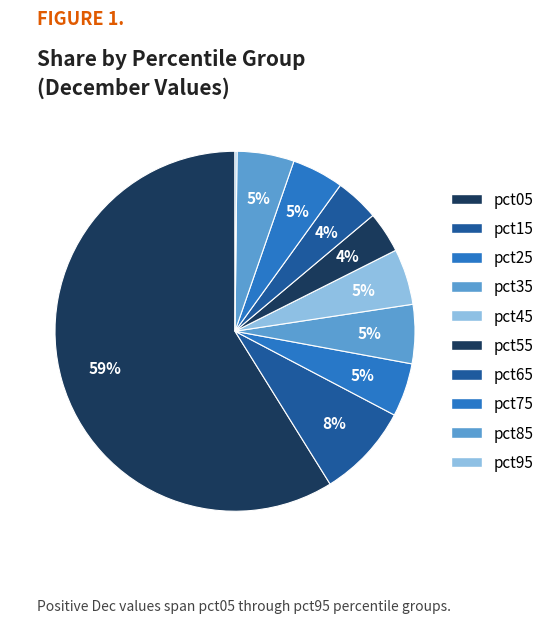

To the nearest percent, what percentage of the pie is pct65?

4%